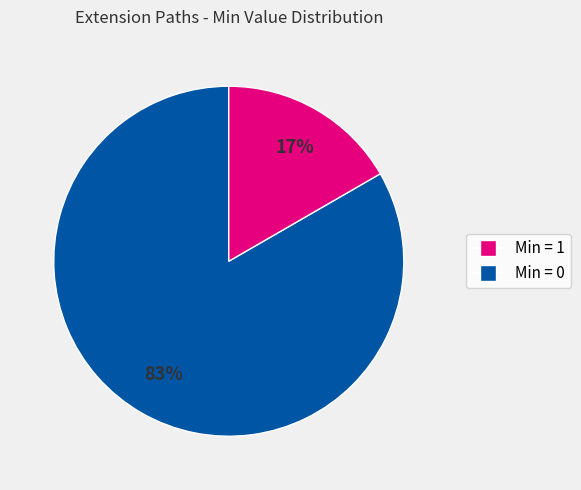

Is there a majority slice in this chart?

Yes